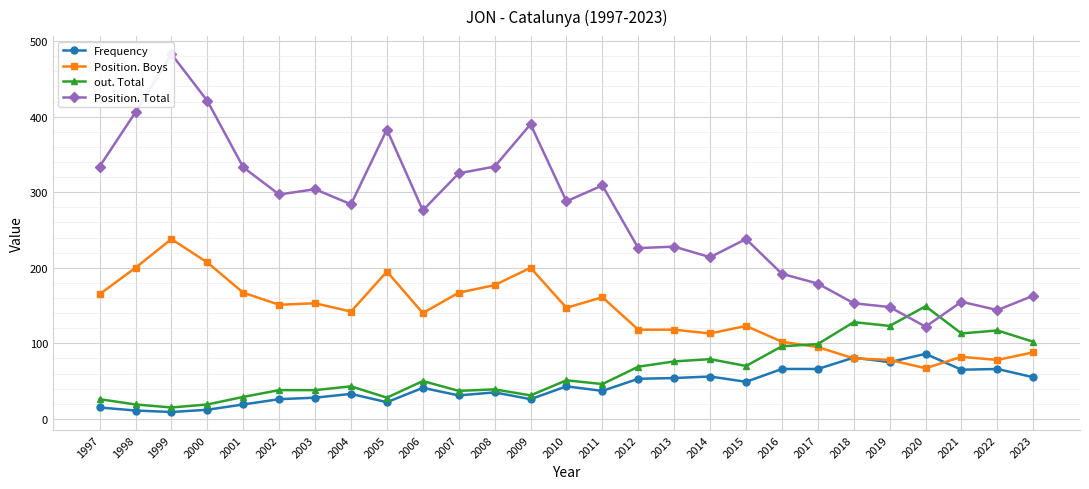

Which series has the largest total across all categories?

Position. Total